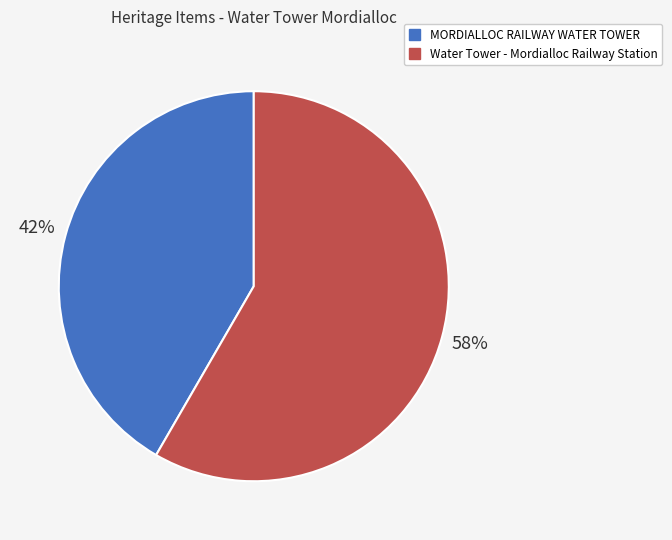

True or false: MORDIALLOC RAILWAY WATER TOWER accounts for 42% of the total.

True